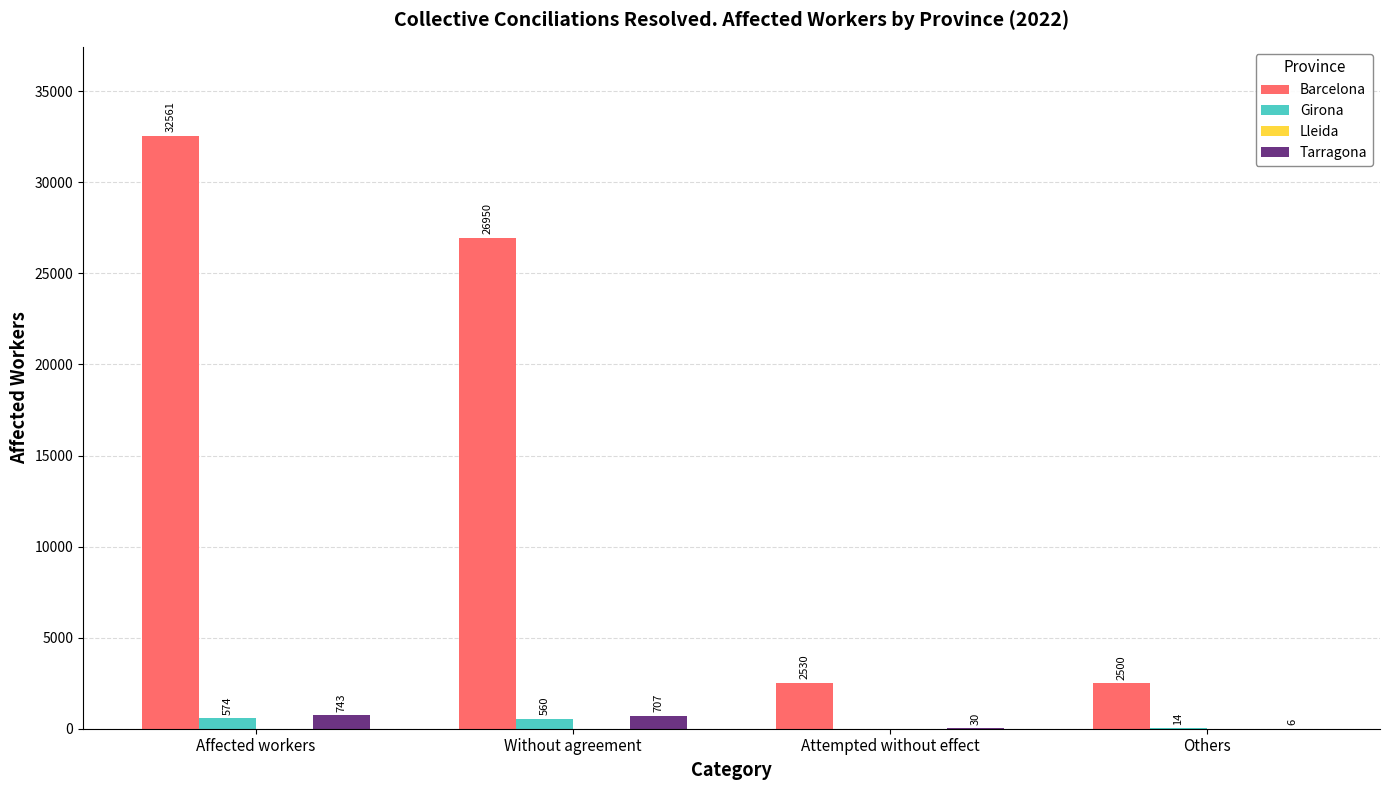

What is the maximum value for Barcelona?

32561